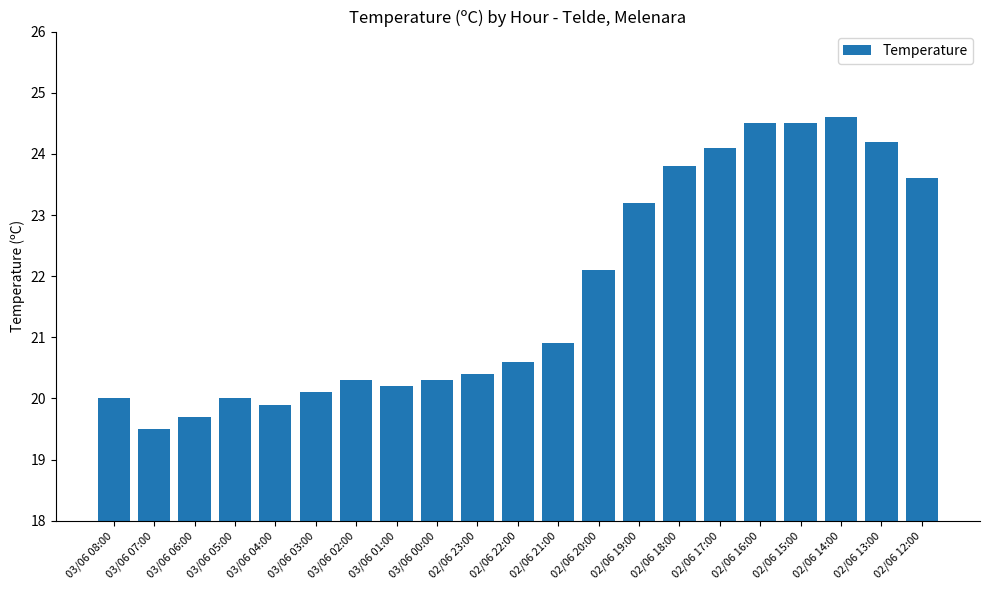

Where is the data nearest to the value 22?

02/06 20:00